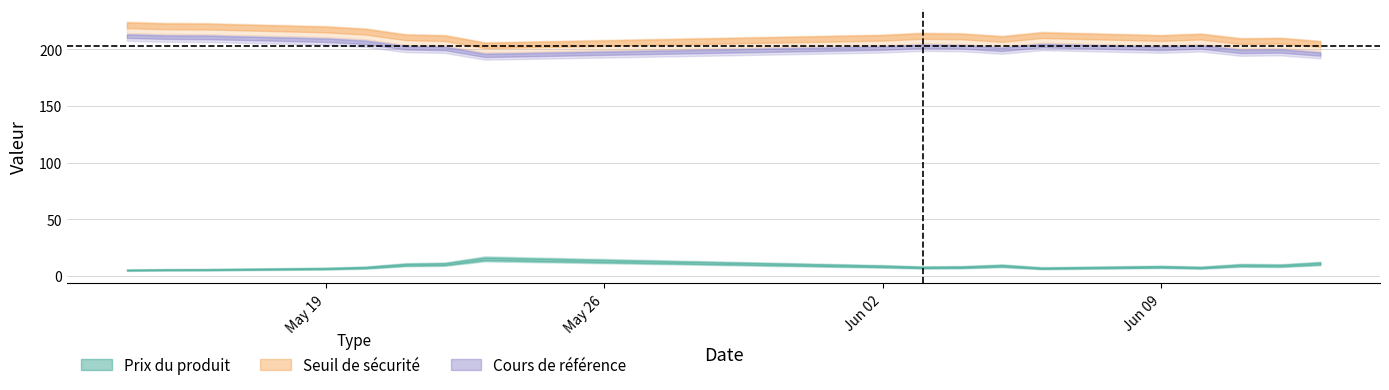

At which label does Seuil de sécurité reach its minimum?

2025-05-23